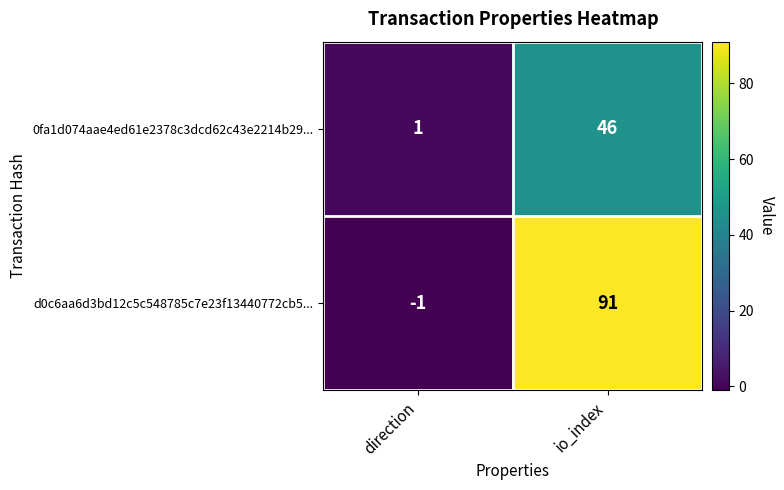

Between direction and io_index, which series saw the biggest shift?

d0c6aa6d3bd12c5c548785c7e23f13440772cb5...